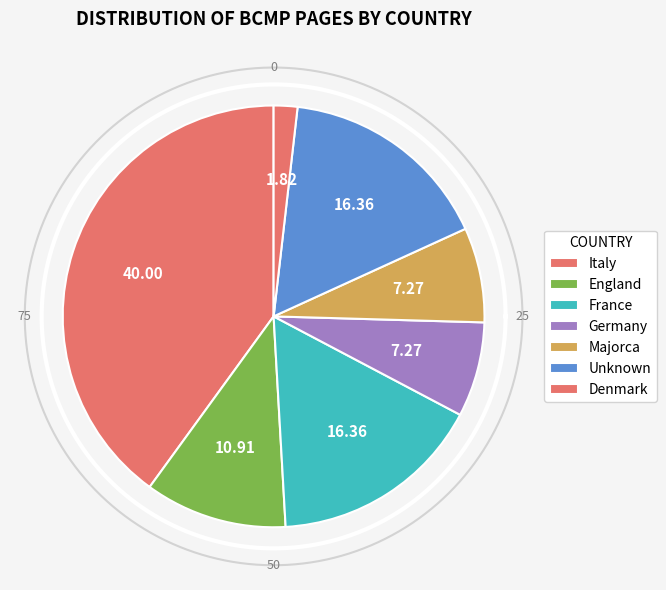

Count the number of slices in the pie.

6